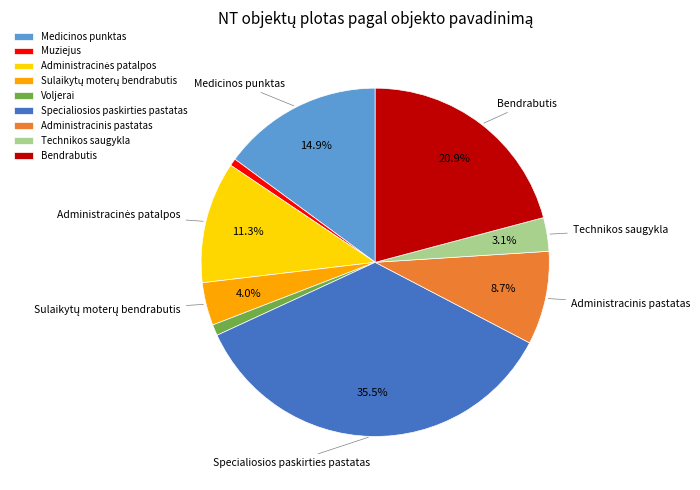

To the nearest percent, what is the difference between the largest and smallest slice percentages?

35%